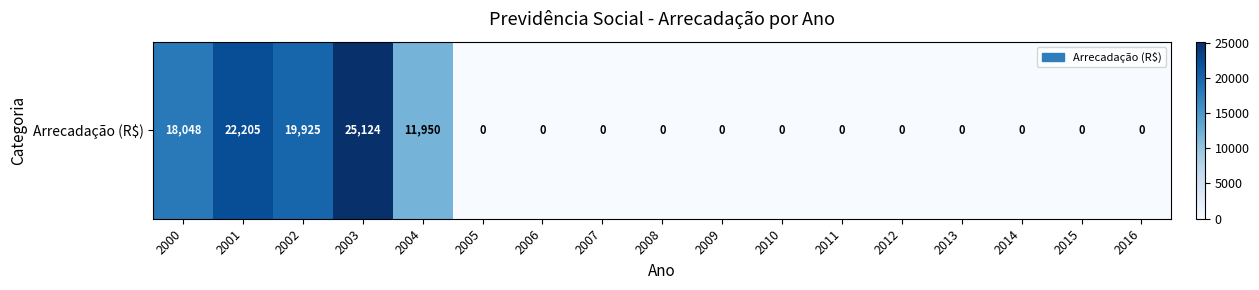

Reading right to left, list all the values displayed in this chart.

0	0	0	0	0	0	0	0	0	0	0	0	11950	25124	19925	22205	18048